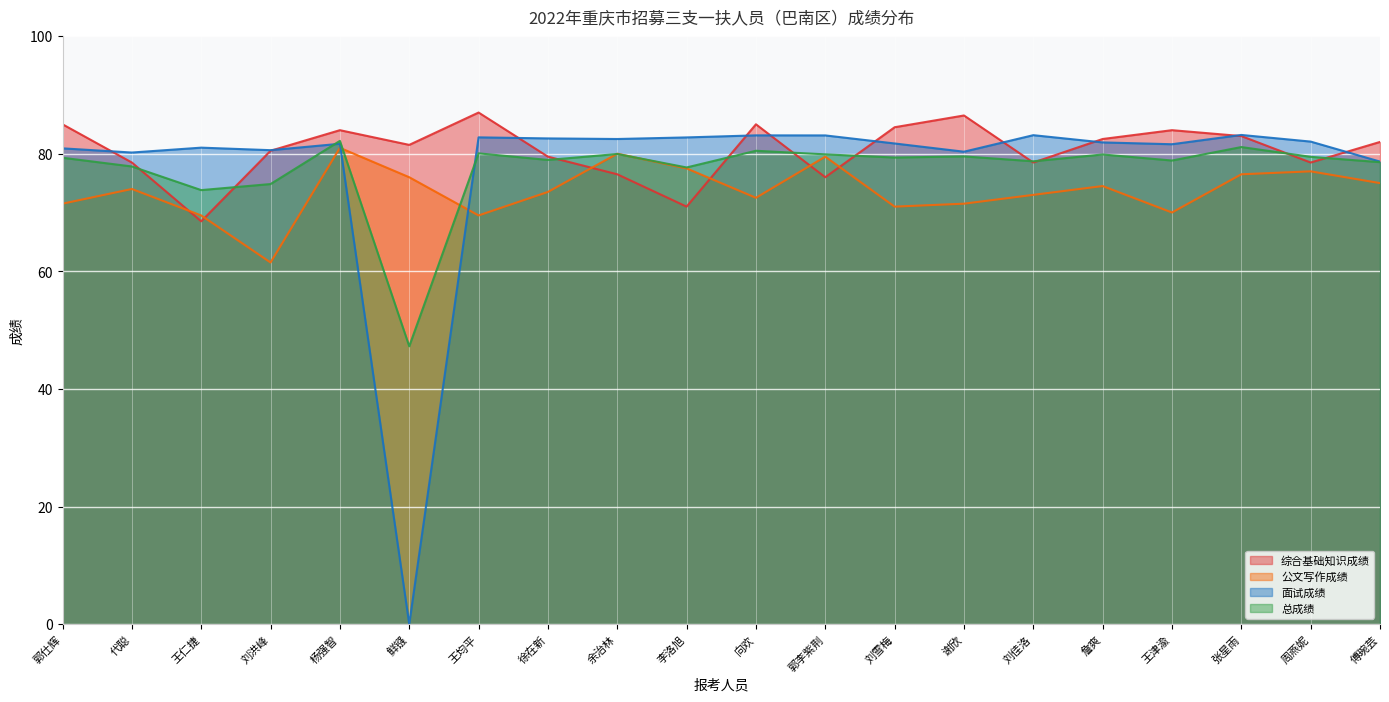

Reading right to left, extract all data points from this chart.

综合基础知识成绩: 傅琬芸=82.0	周燕妮=78.5	张星雨=83.0	王津渝=84.0	詹爽=82.5	刘佳洛=78.5	谢欣=86.5	刘雪梅=84.5	郭李紫荆=76.0	向欢=85.0	李洛旭=71.0	余治林=76.5	徐在新=79.5	王均平=87.0	鲜镪=81.5	杨强智=84.0	刘洪峰=80.5	王仁捷=68.5	代聪=78.5	郭仕辉=85.0
公文写作成绩: 傅琬芸=75.0	周燕妮=77.0	张星雨=76.5	王津渝=70.0	詹爽=74.5	刘佳洛=73.0	谢欣=71.5	刘雪梅=71.0	郭李紫荆=79.5	向欢=72.5	李洛旭=77.5	余治林=80.0	徐在新=73.5	王均平=69.5	鲜镪=76.0	杨强智=81.0	刘洪峰=61.5	王仁捷=69.5	代聪=74.0	郭仕辉=71.5
面试成绩: 傅琬芸=78.7	周燕妮=82.1	张星雨=83.2	王津渝=81.6	詹爽=81.9	刘佳洛=83.2	谢欣=80.3	刘雪梅=81.7	郭李紫荆=83.1	向欢=83.1	李洛旭=82.8	余治林=82.5	徐在新=82.6	王均平=82.8	鲜镪=0.0	杨强智=81.7	刘洪峰=80.6	王仁捷=81.0	代聪=80.2	郭仕辉=80.9
总成绩: 傅琬芸=78.6	周燕妮=79.5	张星雨=81.1	王津渝=78.8	詹爽=79.9	刘佳洛=78.7	谢欣=79.5	刘雪梅=79.3	郭李紫荆=79.9	向欢=80.5	李洛旭=77.7	余治林=80.0	徐在新=78.9	王均平=80.1	鲜镪=47.2	杨强智=82.2	刘洪峰=74.8	王仁捷=73.8	代聪=77.8	郭仕辉=79.3